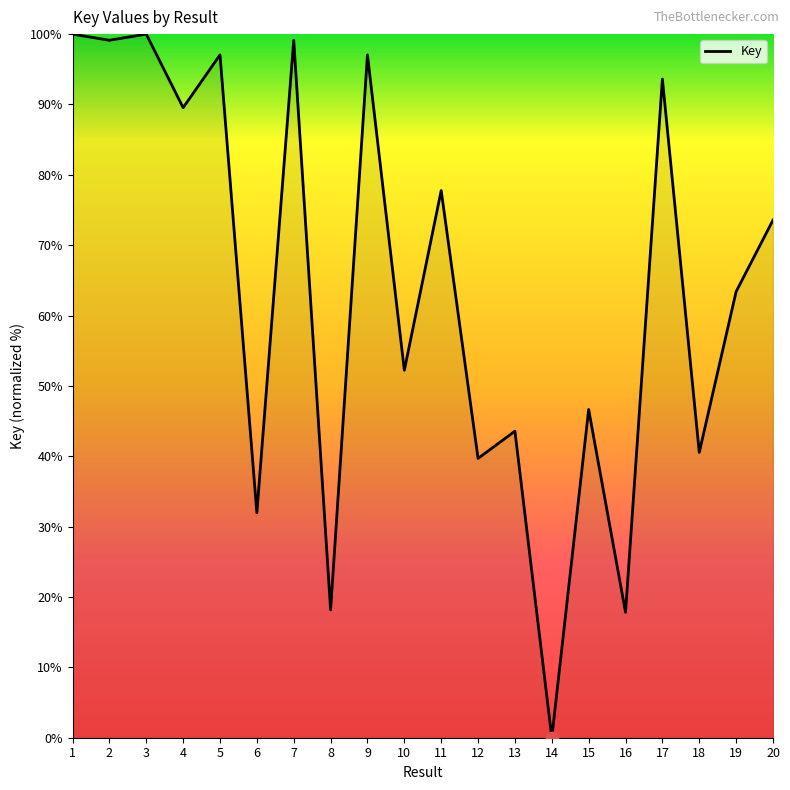

What is the ratio of the value at 10 to the value at 16?

2.9